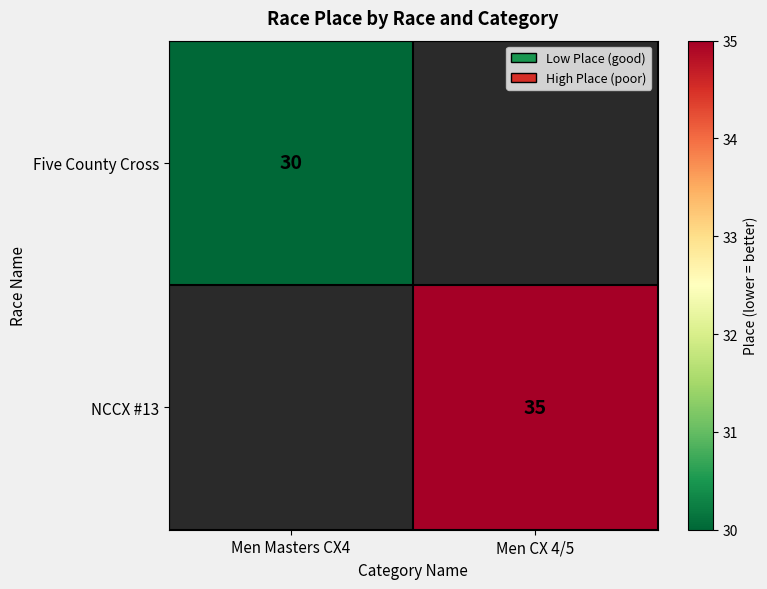

Is it true that Five County Cross equals 30 at Men Masters CX4?

True